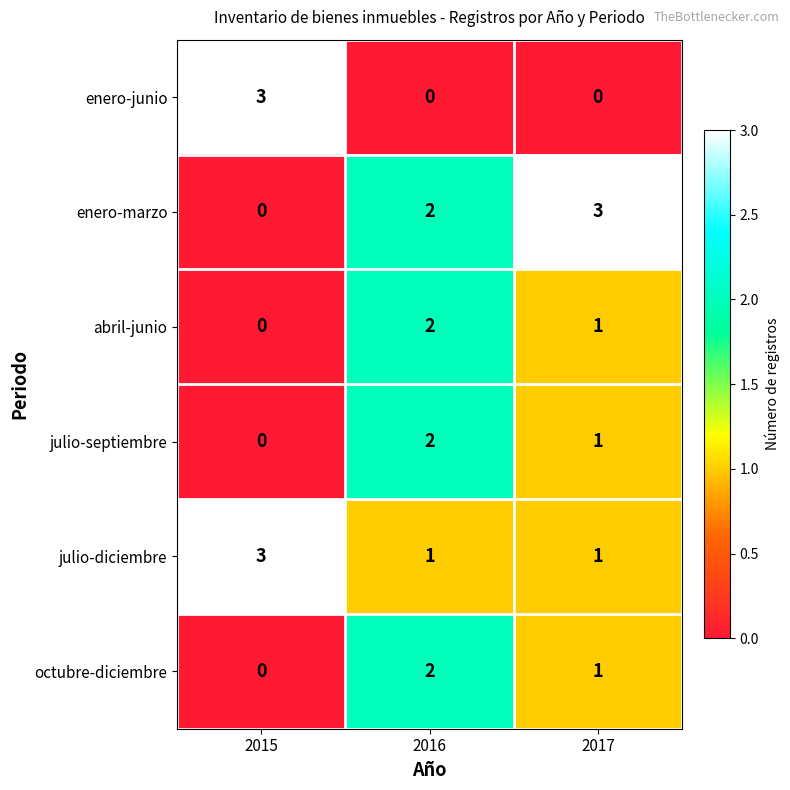

Reading left to right, what are all the values shown in this chart?

enero-junio: 3	0	0
enero-marzo: 0	2	3
abril-junio: 0	2	1
julio-septiembre: 0	2	1
julio-diciembre: 3	1	1
octubre-diciembre: 0	2	1